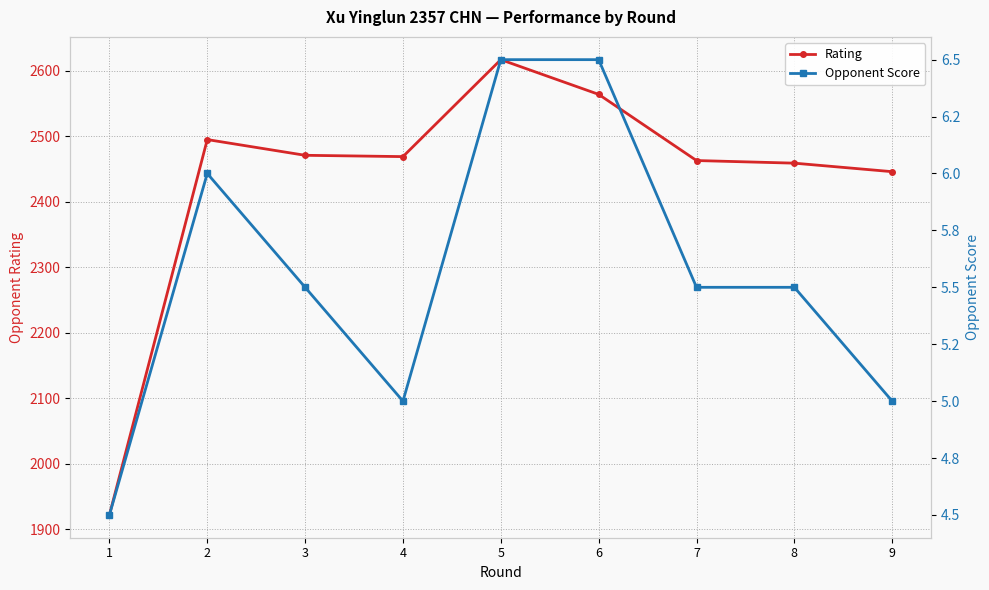

True or false: Opponent Score and Rating intersect in this chart.

False